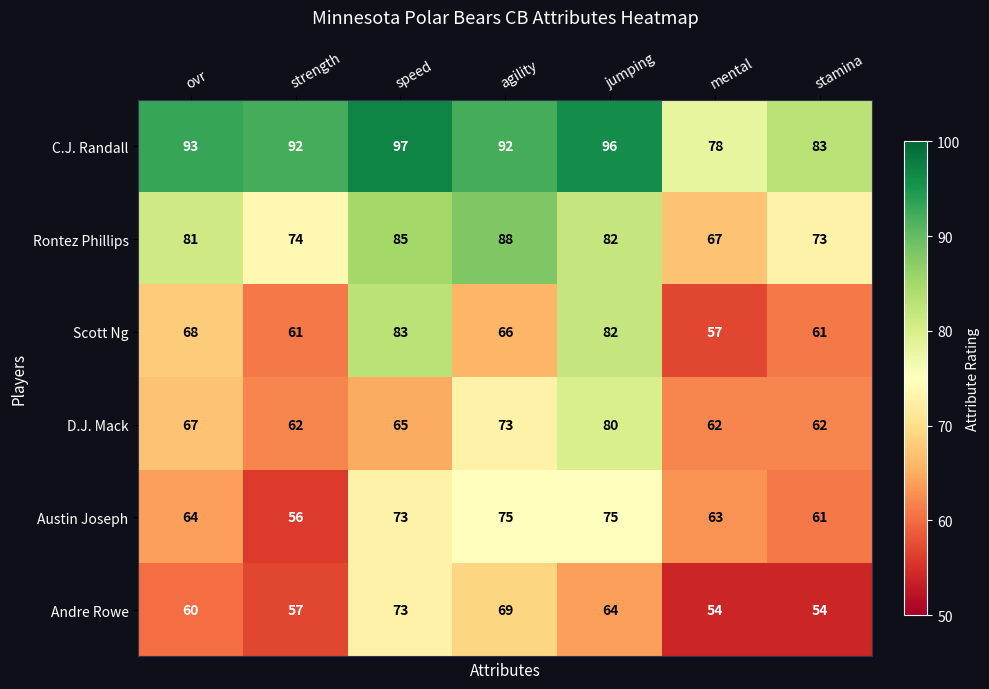

The value of D.J. Mack at strength is 62. True or false?

True